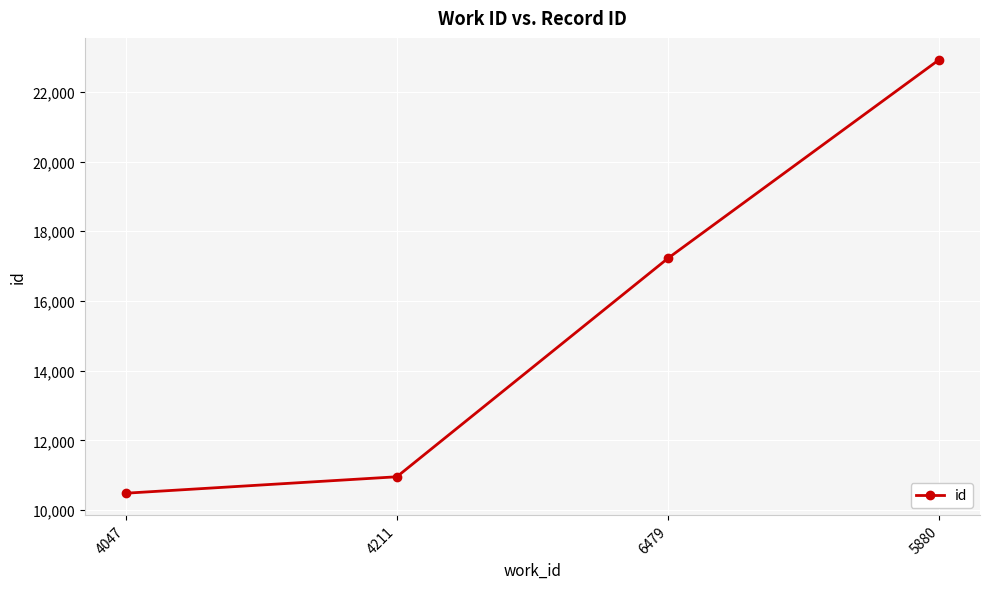

What is the sum of the values at 4047 and 5880?

33412